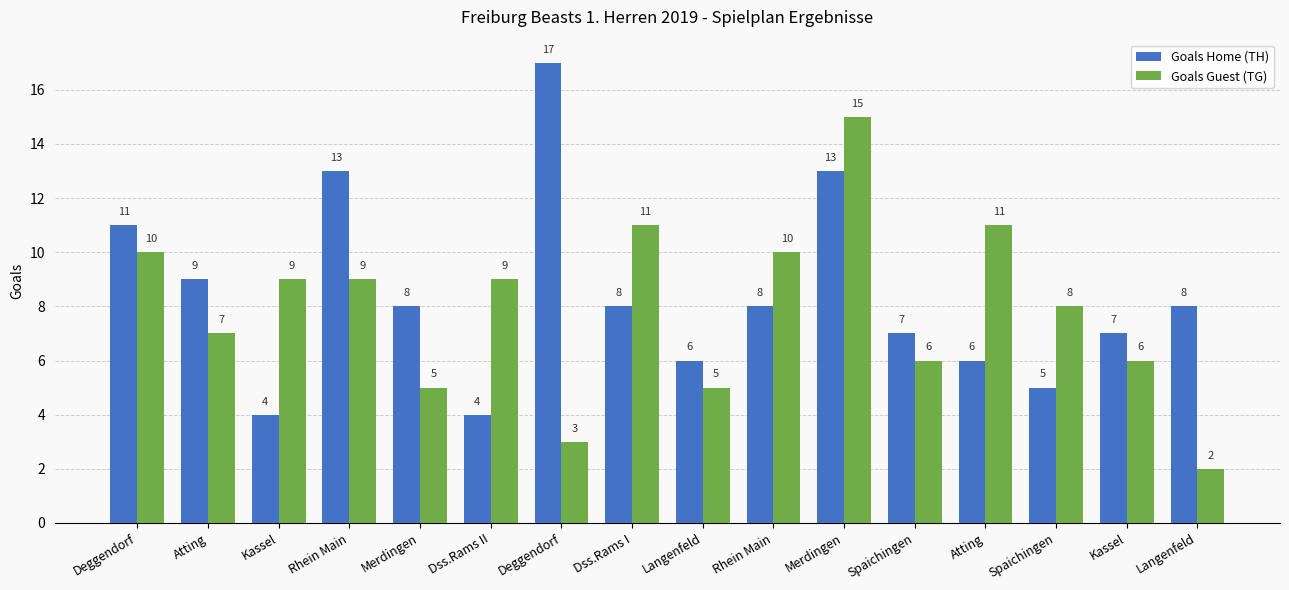

Is it true that Goals Home (TH) equals 5 at Rhein Main?

False